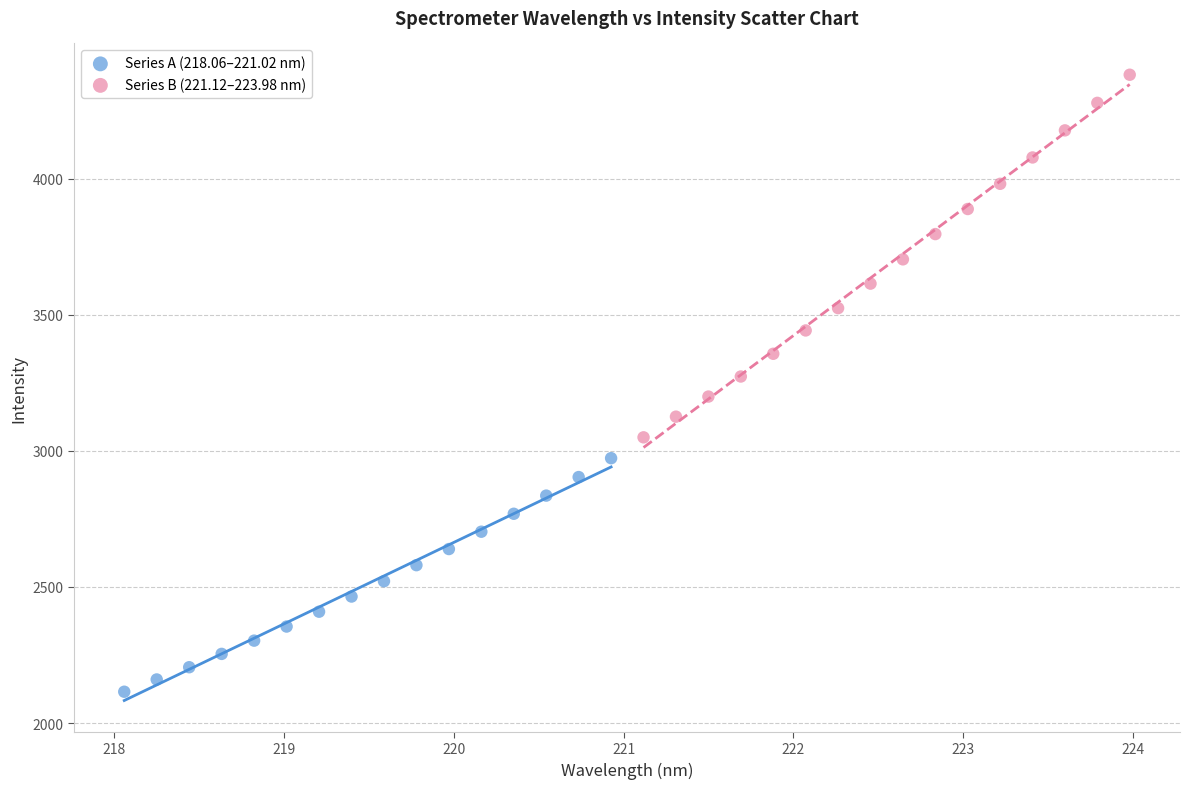

Which series contains the lowest Y value?

Series A (218.06–221.02 nm)